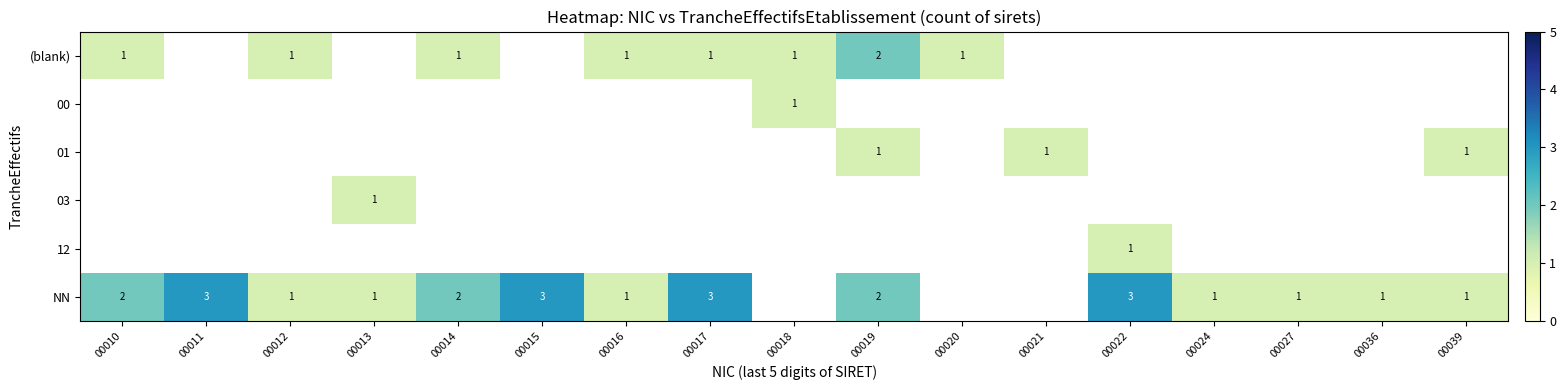

How many series are shown in this chart?

6